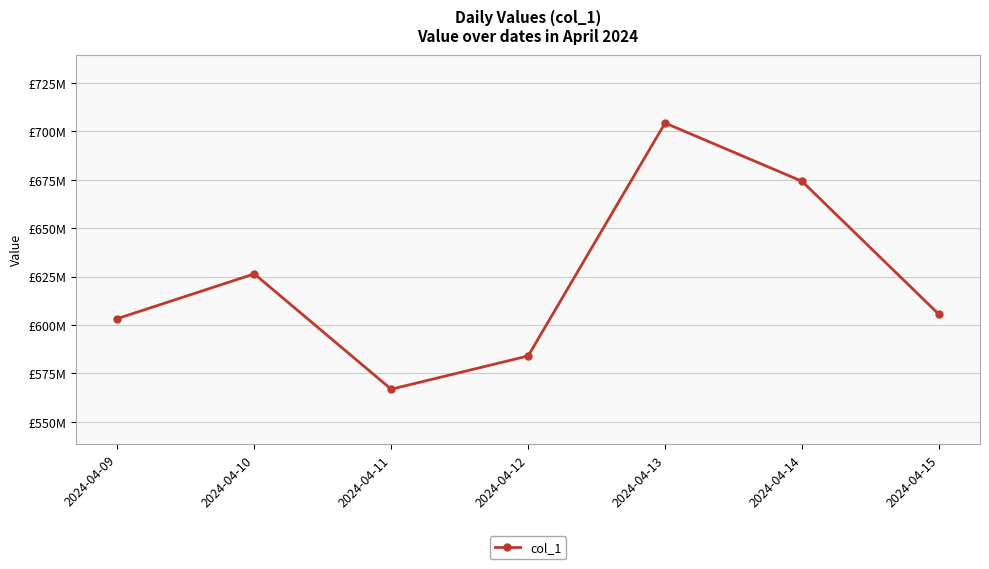

Which has a higher value, 2024-04-12 or 2024-04-15?

2024-04-15